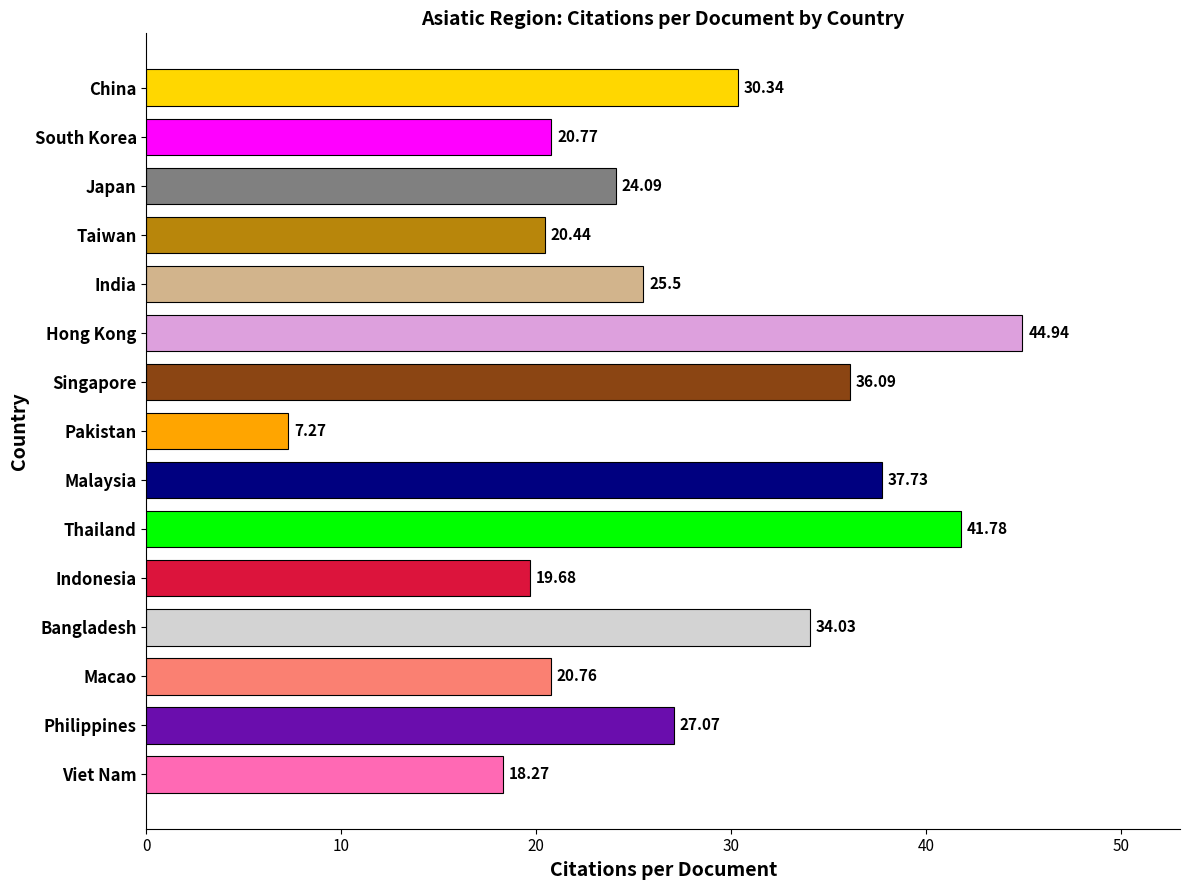

List the labels in order of value, largest first.

Hong Kong, Thailand, Malaysia, Singapore, Bangladesh, China, Philippines, India, Japan, South Korea, Macao, Taiwan, Indonesia, Viet Nam, Pakistan